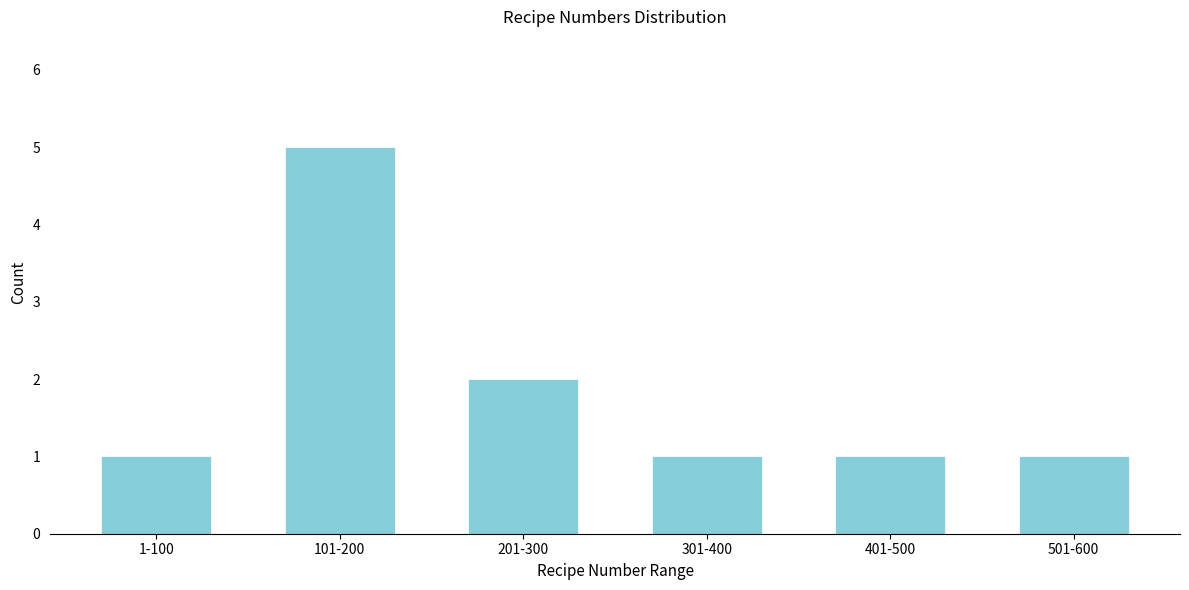

Reading right to left, what are all the values shown in this chart?

501-600=1	401-500=1	301-400=1	201-300=2	101-200=5	1-100=1